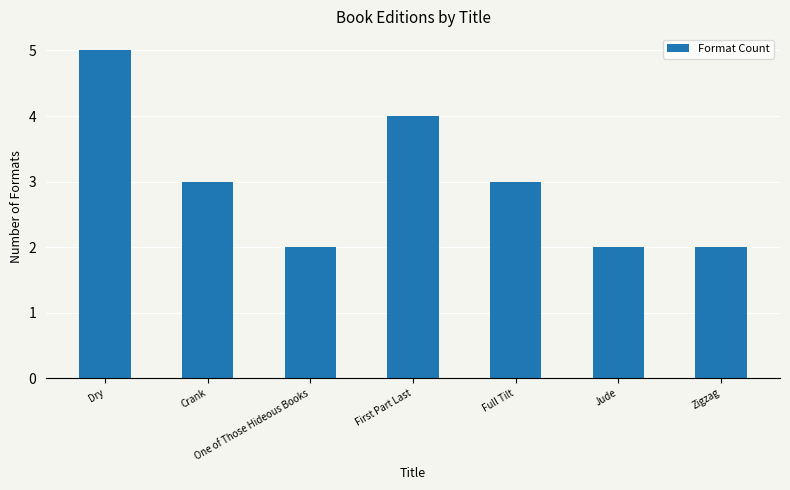

What is the ratio of the value at Dry to the value at Zigzag?

2.5